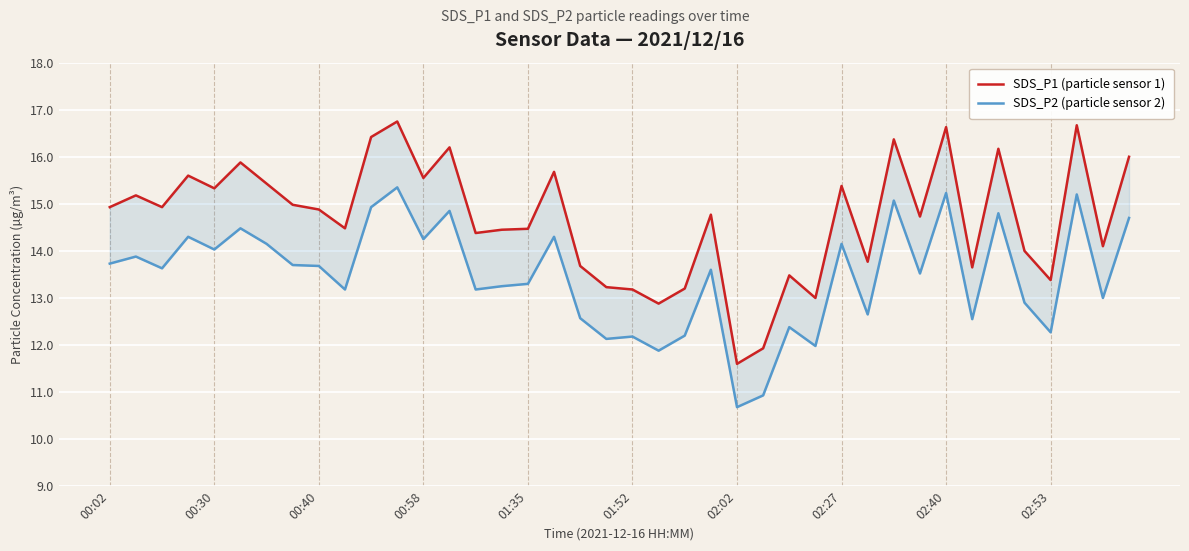

Which series changed the most between 15 and 17?

SDS_P1 (particle sensor 1)